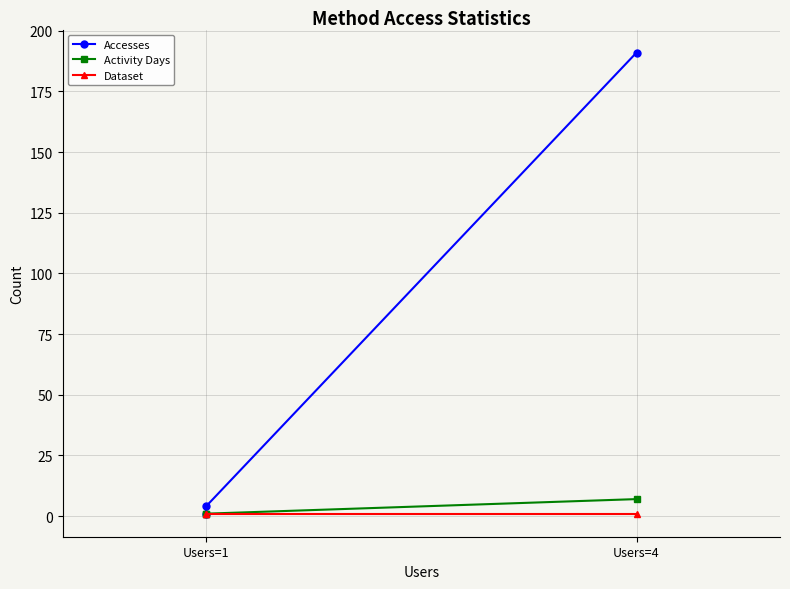

Which series has the widest spread of values?

Accesses